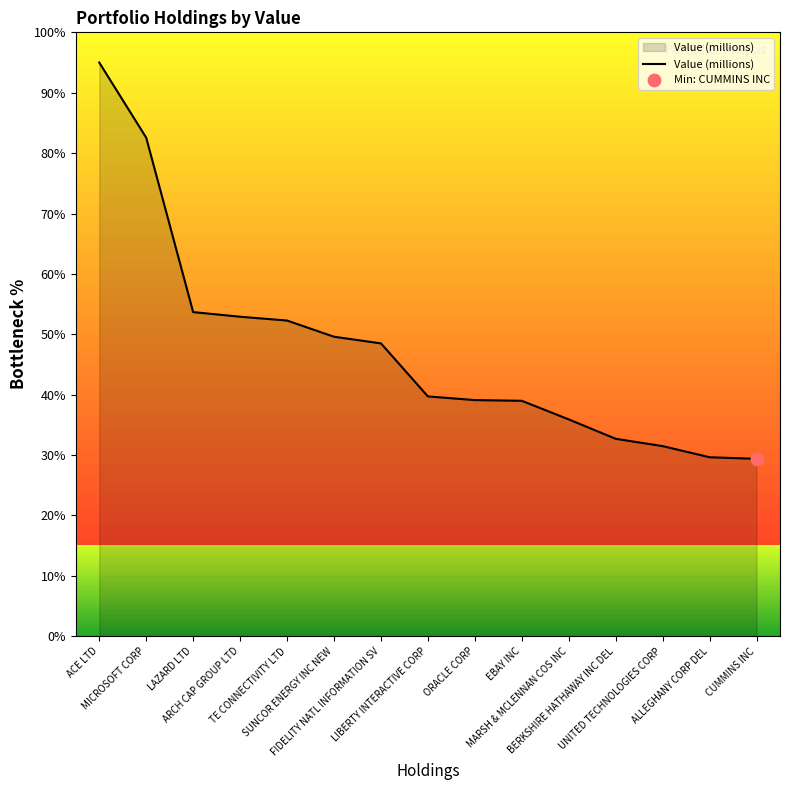

Approximately how many times larger is the value at TE CONNECTIVITY LTD compared to SUNCOR ENERGY INC NEW?

1.1